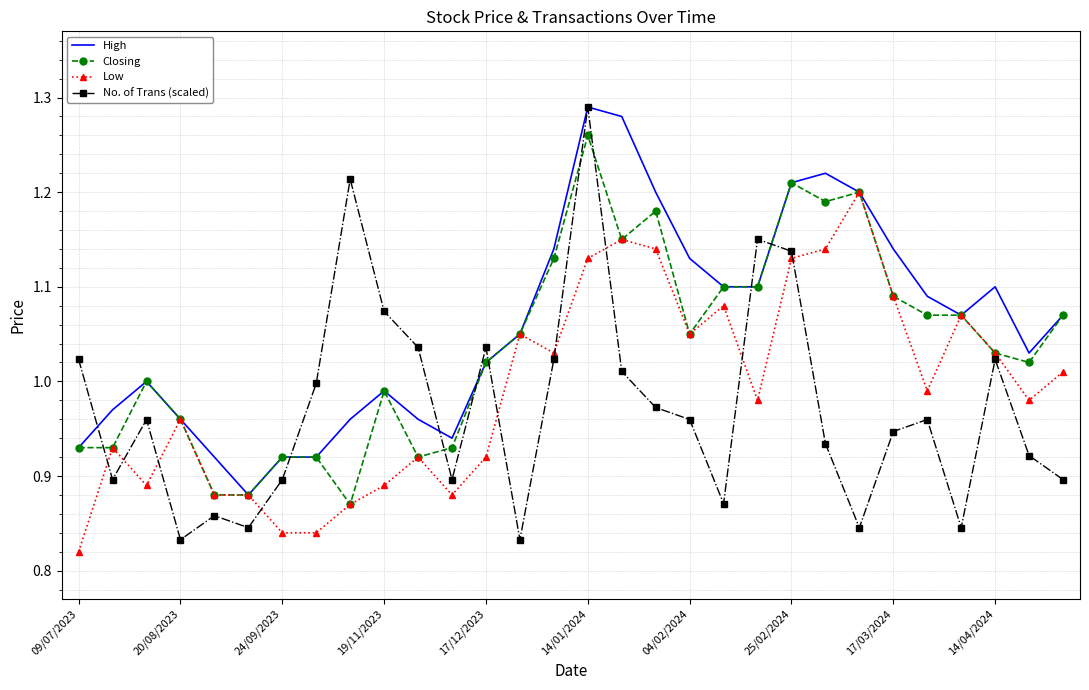

What is the difference between the maximum and second lowest values in the No. of Trans (scaled) series?

0.5